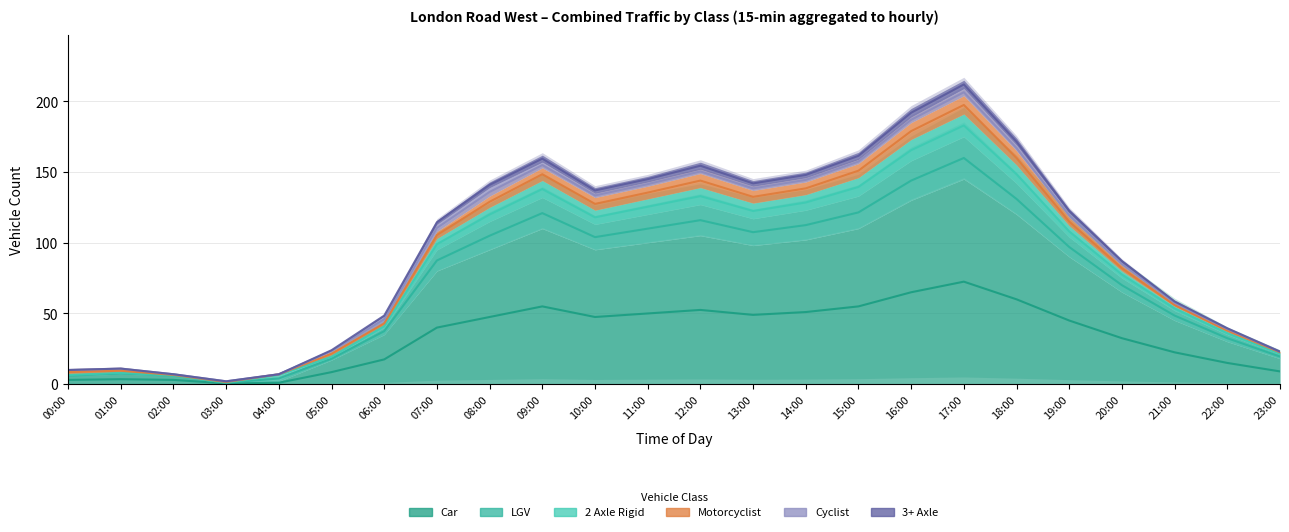

At how many categories does at least one series exceed 199?

1